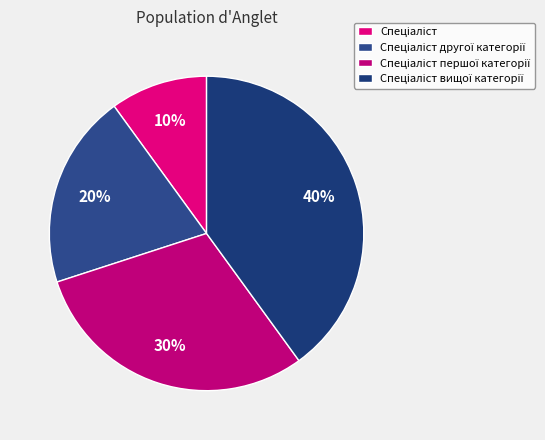

How many slices are in this pie chart?

4